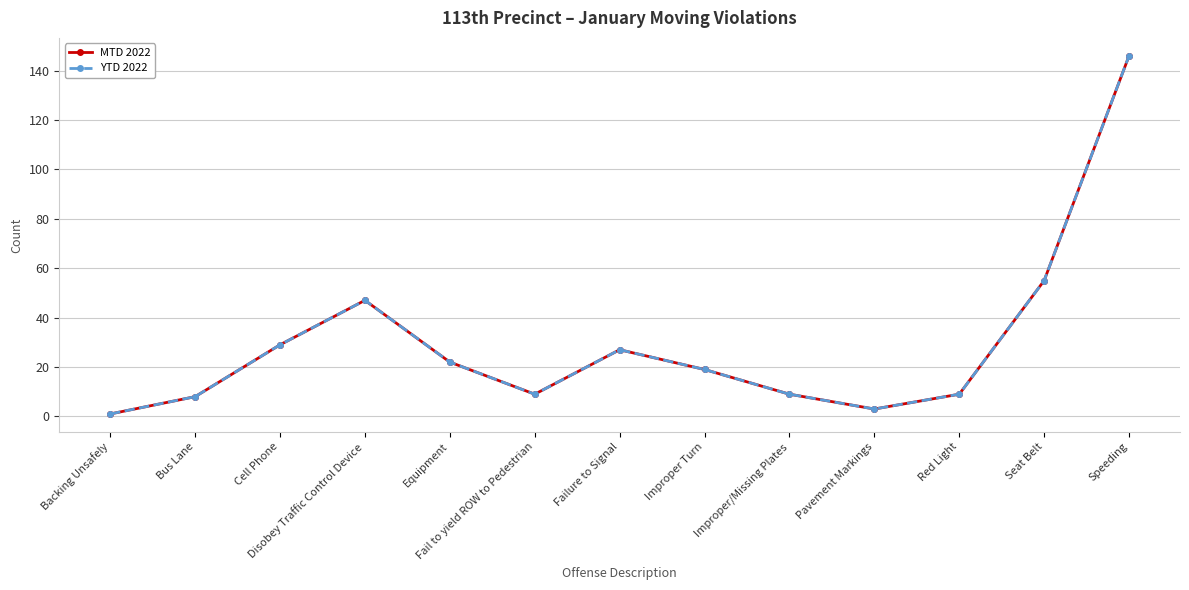

Is this an area chart (filled region under the line)?

No